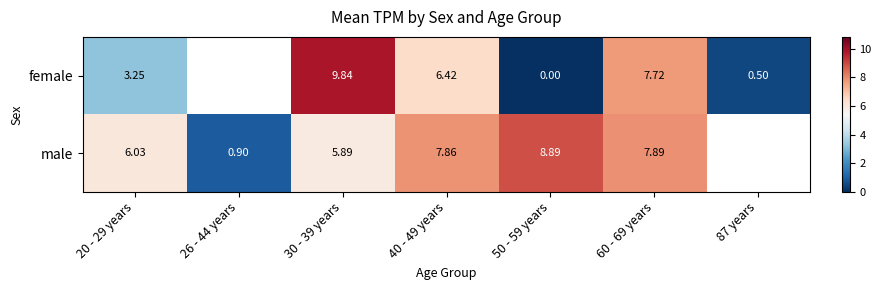

Between 20 - 29 years and 30 - 39 years, which series saw the biggest shift?

female